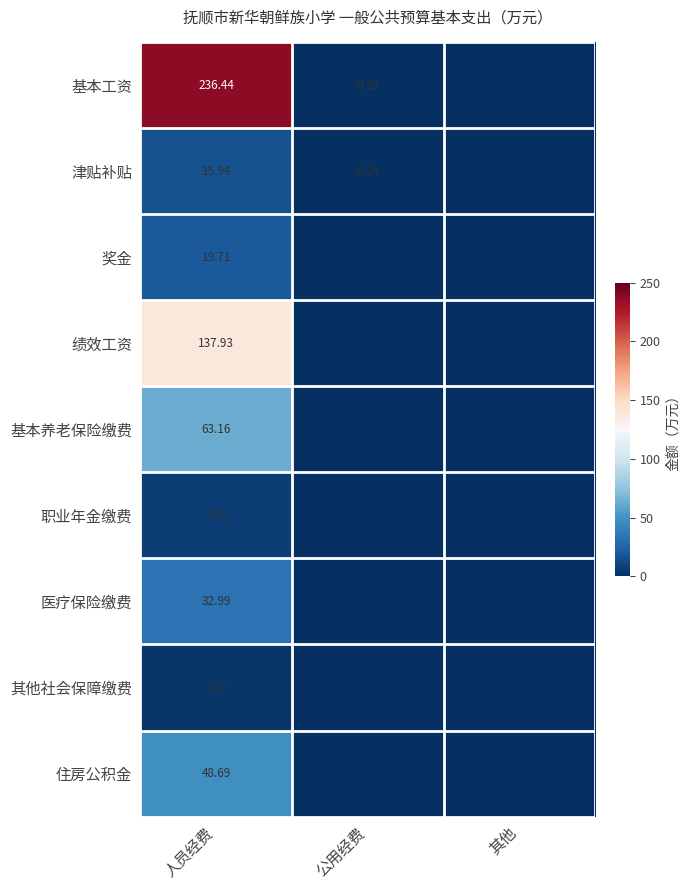

True or false: 住房公积金 has a value of 29.5 at 公用经费.

False